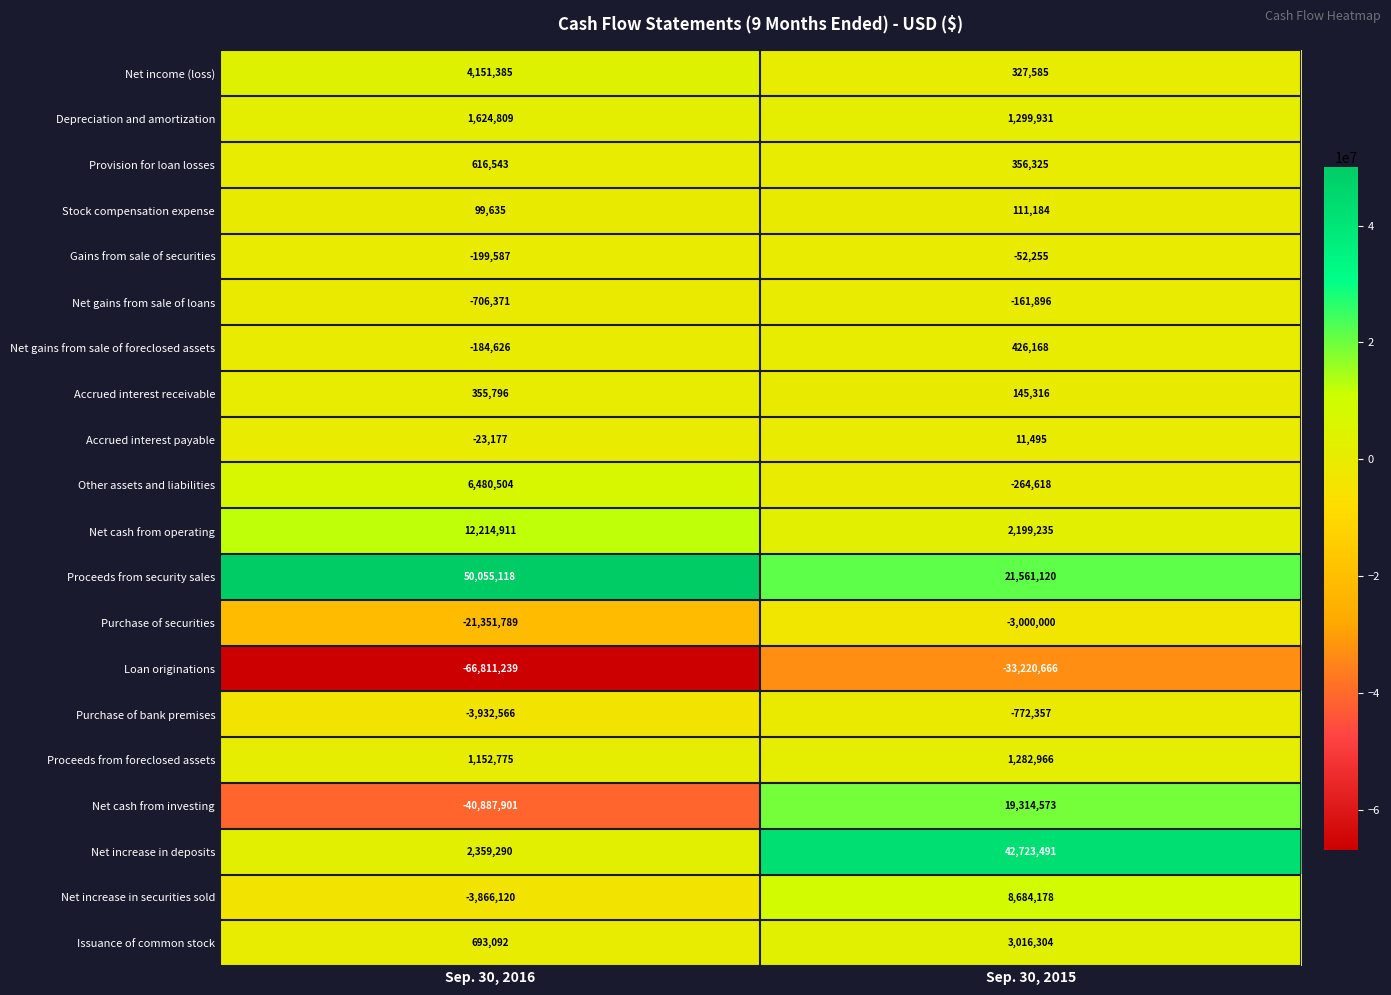

What is the total value across all series at Sep. 30, 2015?

63988079